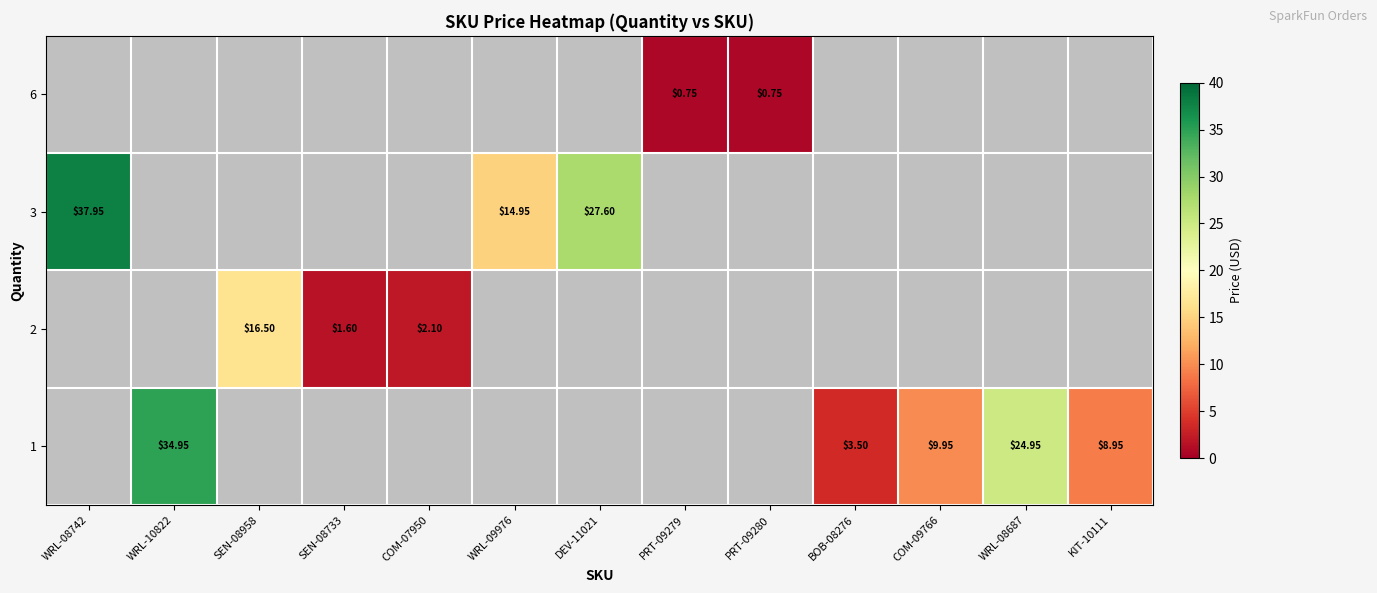

How many data points in row_1 are above 27?

2